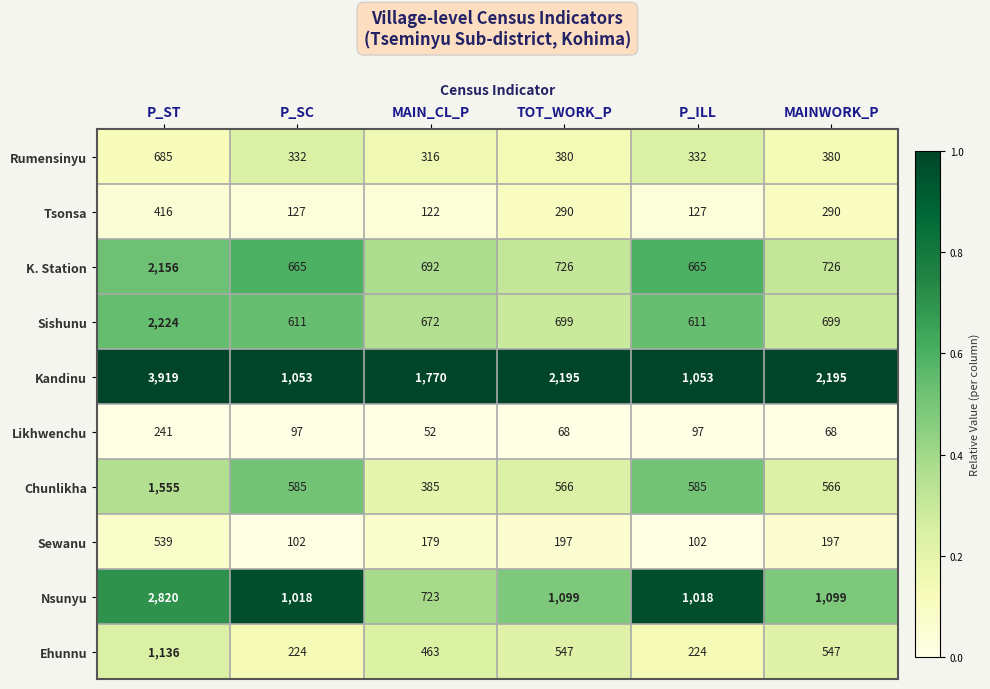

Which label corresponds to the largest value in the chart?

P_ST